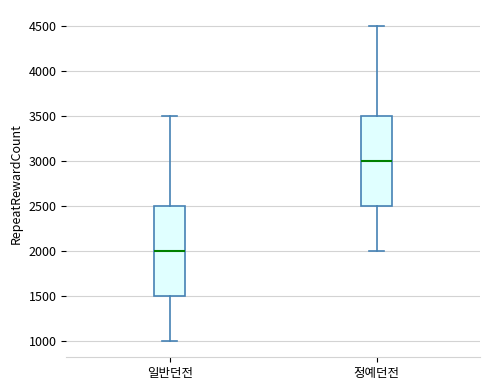

Which box has the lowest median line?

일반던전